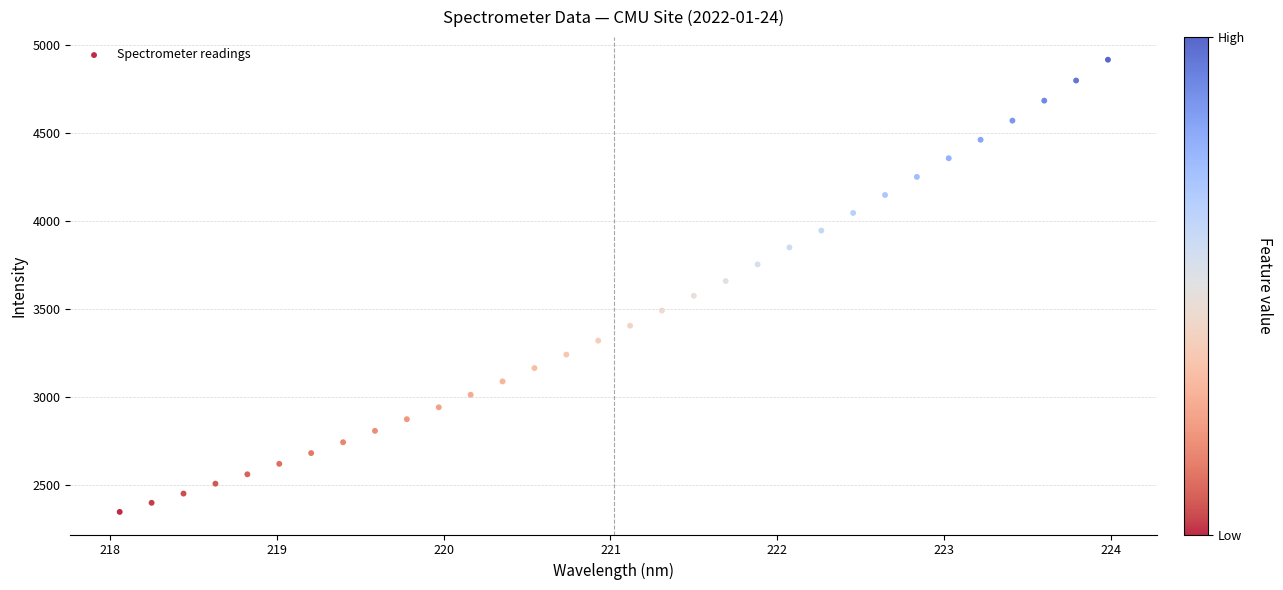

What is the range of Y values (max minus min)?

2572.7